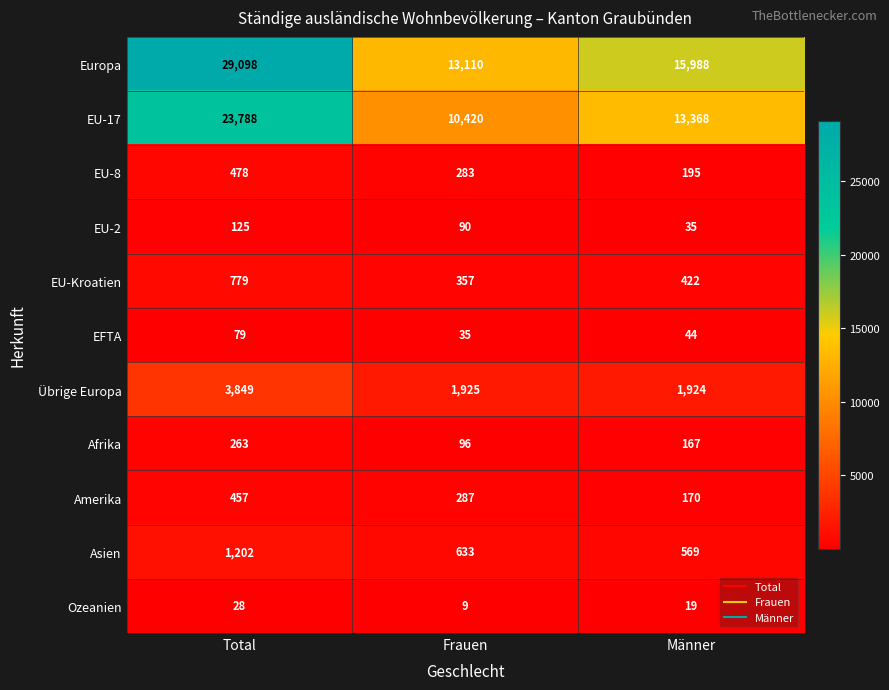

What is the difference between the maximum and second lowest values in the EU-2 series?

35